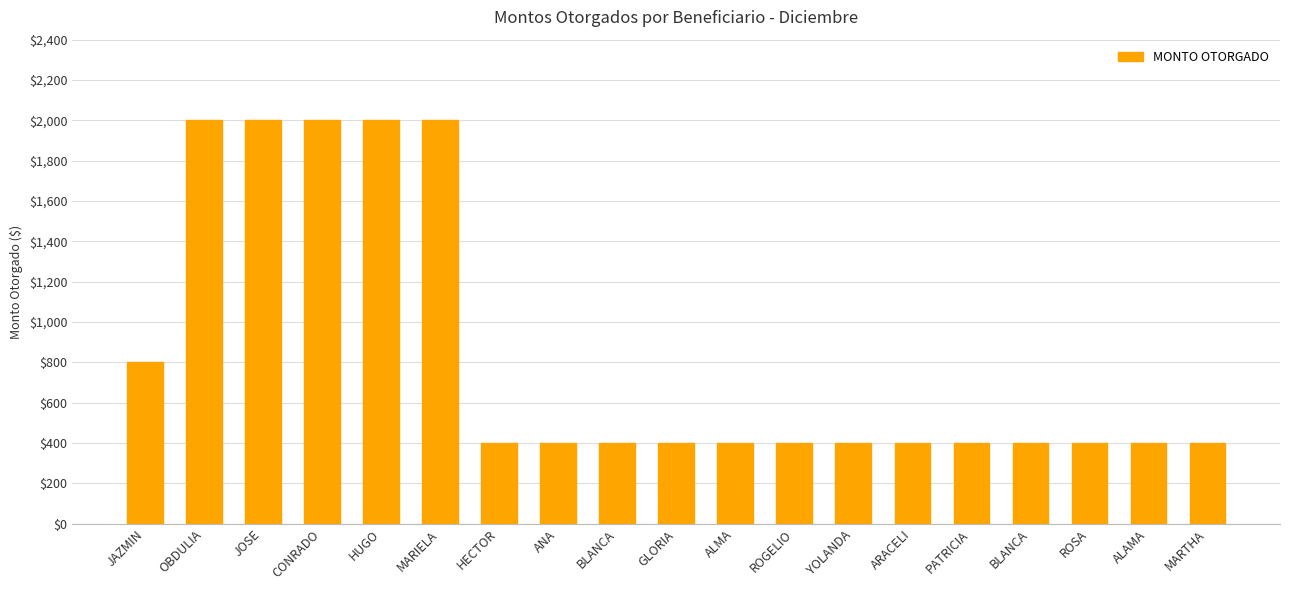

Does the chart contain any negative values?

No